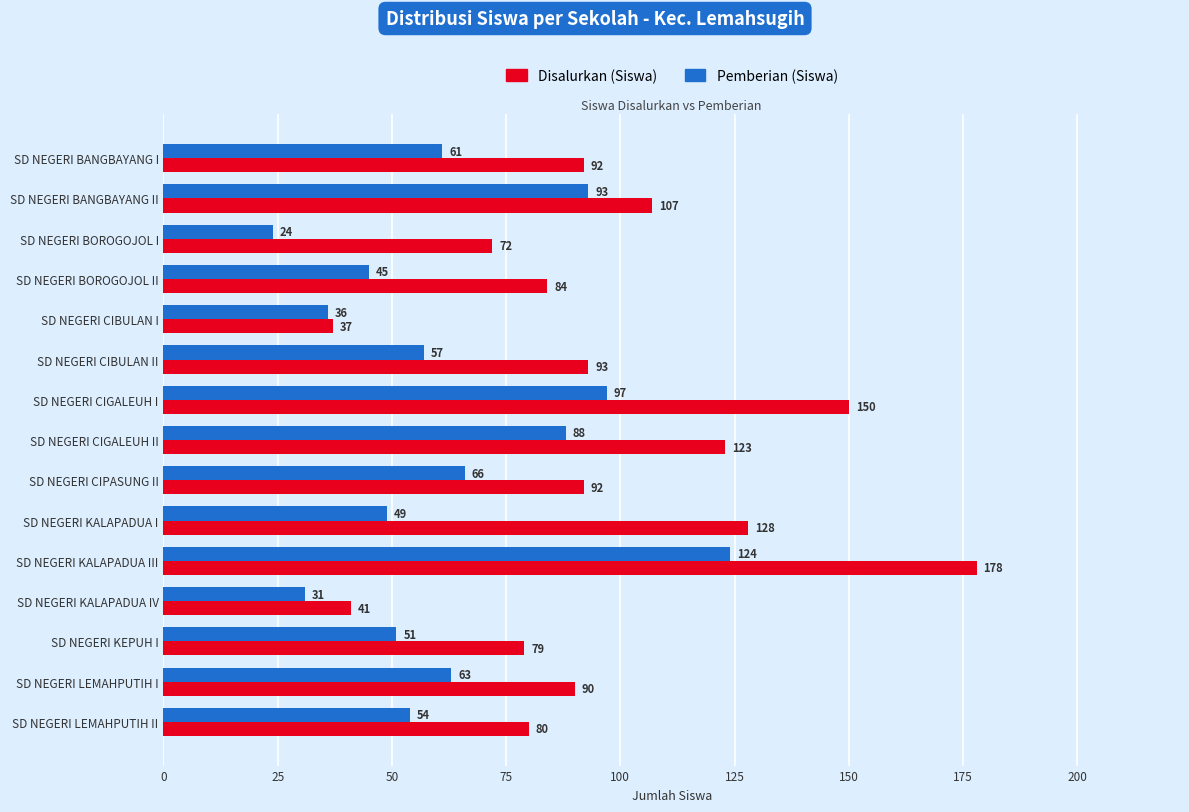

Where is Disalurkan (Siswa) nearest to the value 107?

SD NEGERI BANGBAYANG II